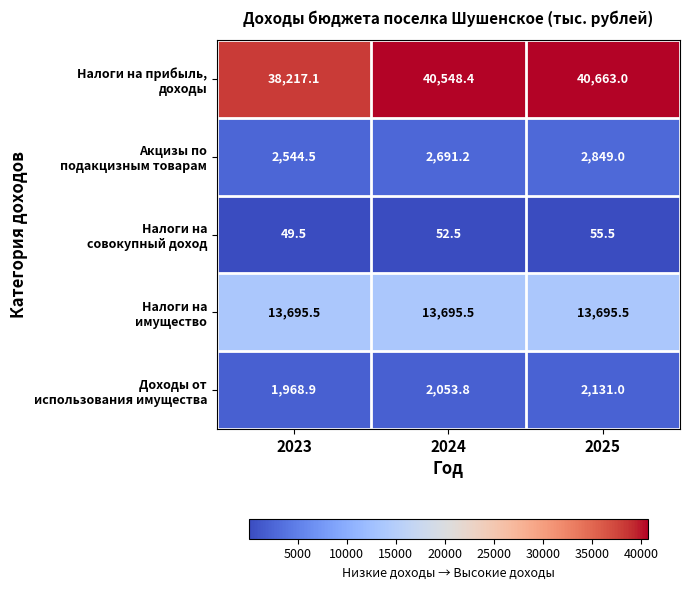

What is the total value across all series at 2024?

59041.4